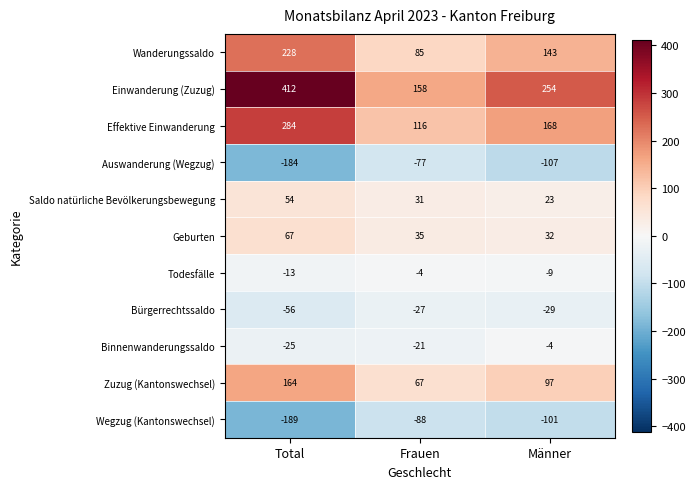

What is the greatest value displayed?

412